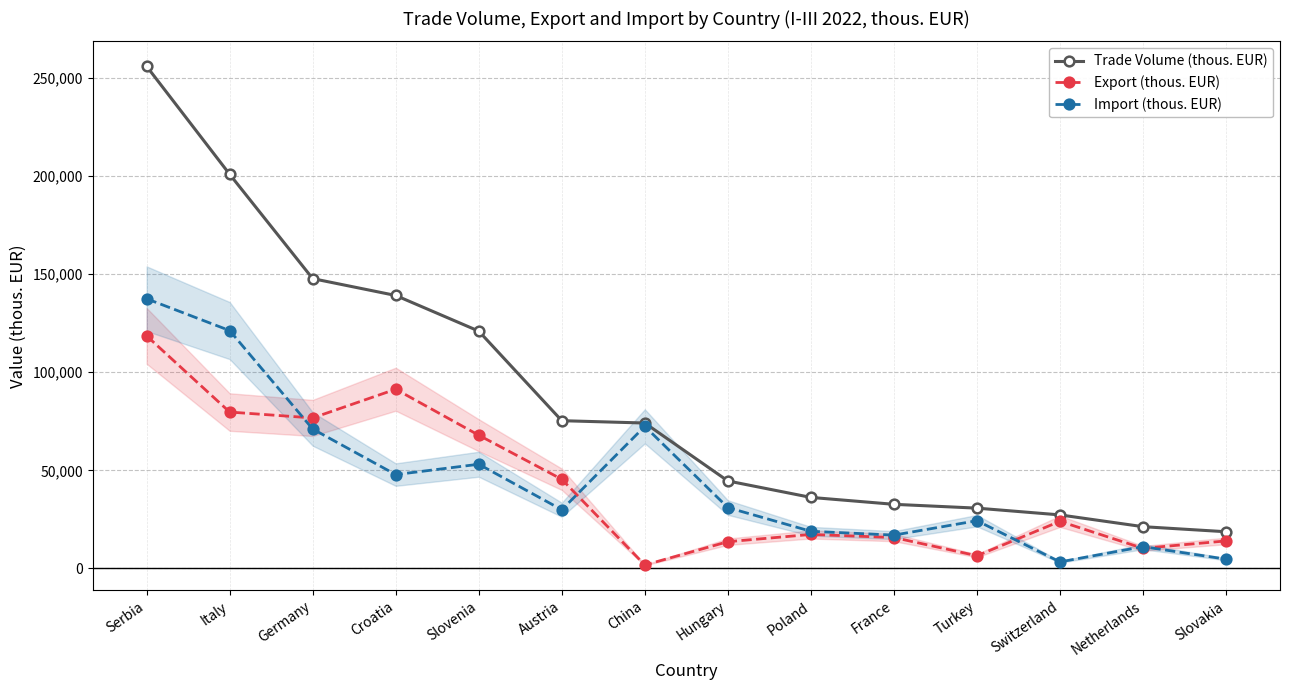

How many series are shown in this chart?

3